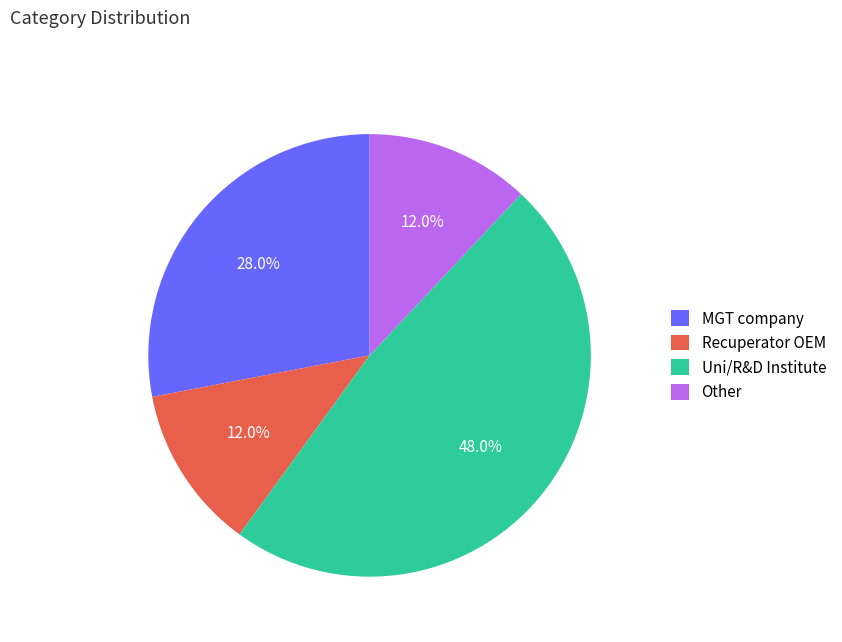

To the nearest percent, what portion does Recuperator OEM represent?

12%